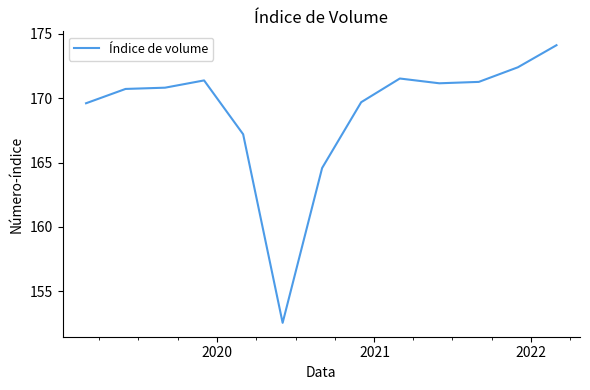

What is the smallest value displayed?

152.5